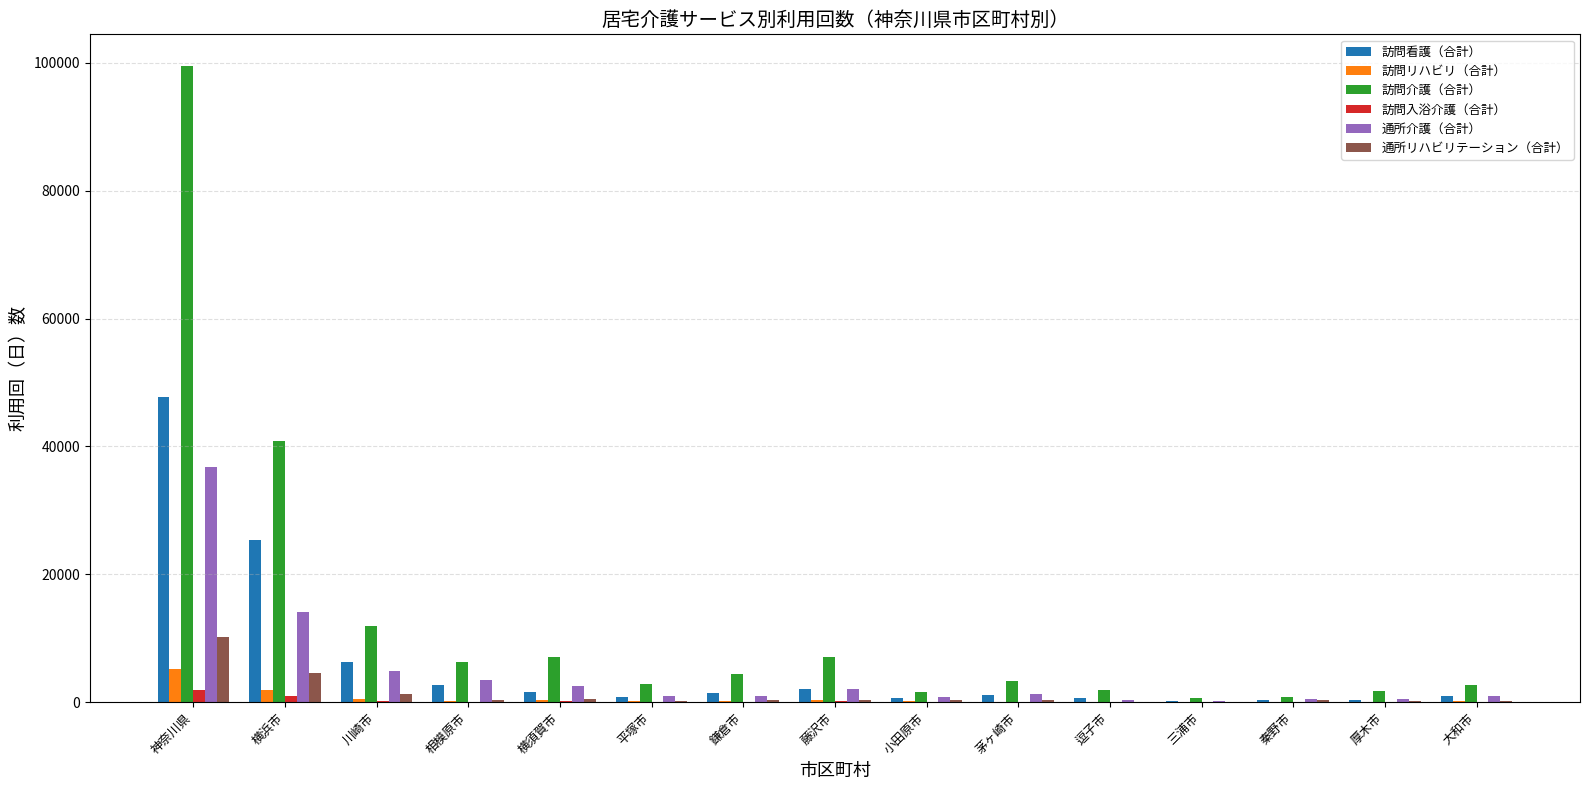

What is the average value of the 通所介護（合計） series?

4690